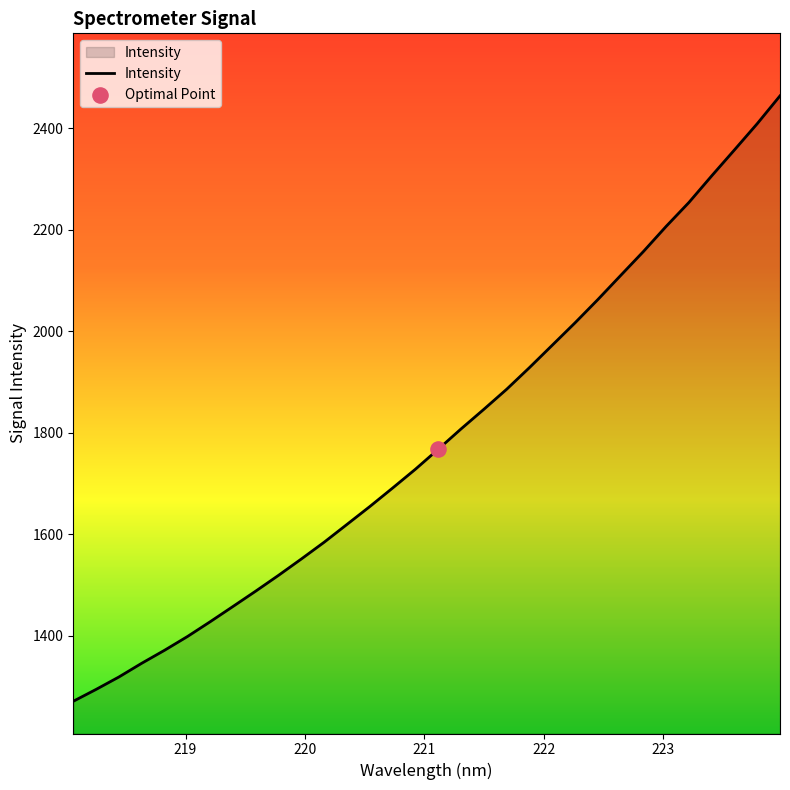

What is the greatest value displayed?

2464.0